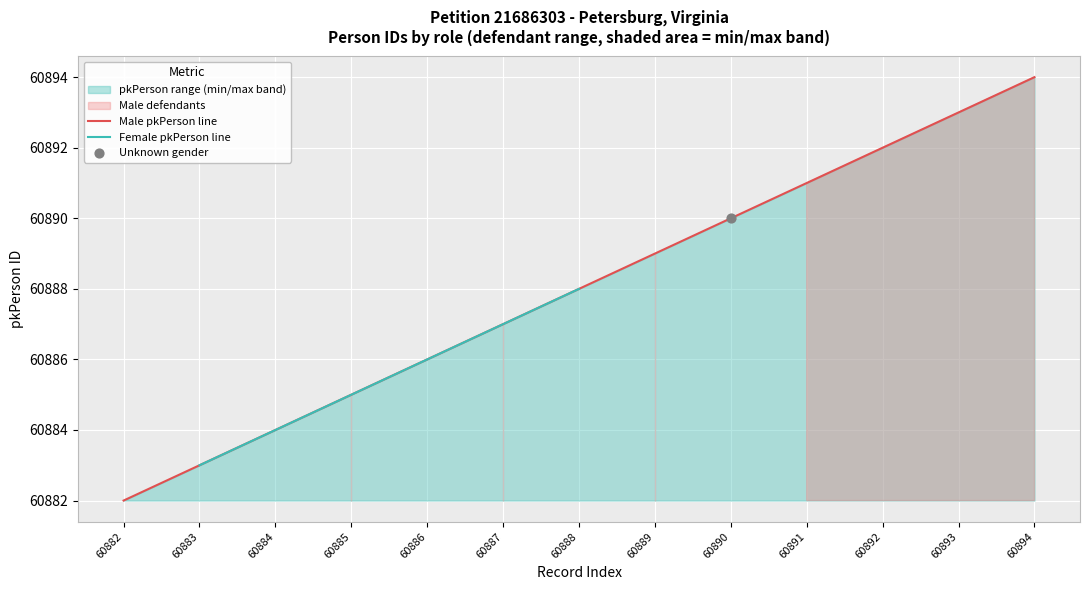

What is the total value across all series at 60882?

121764